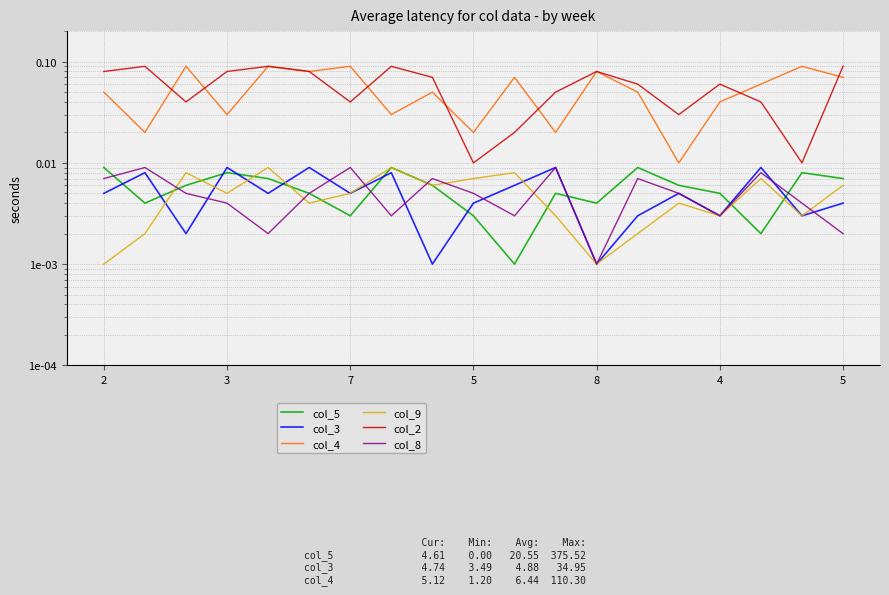

At which category is the sum across all series the highest?

8